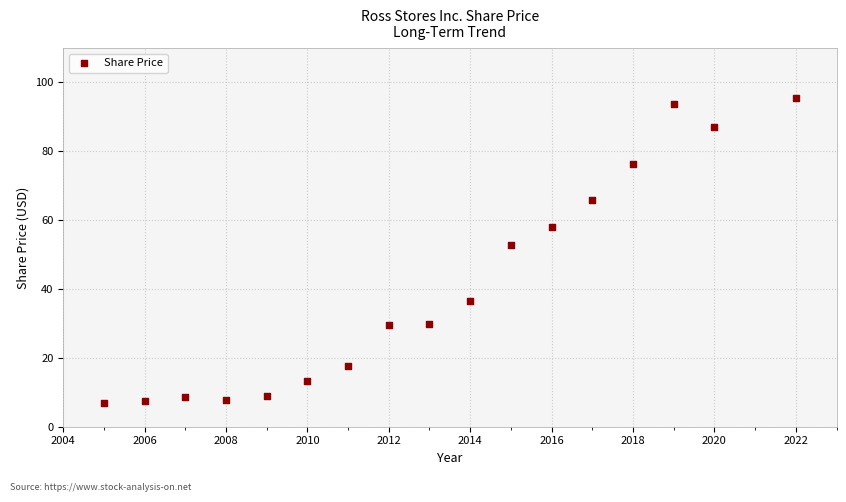

What Y value in the scatter plot is closest to 51?

52.7